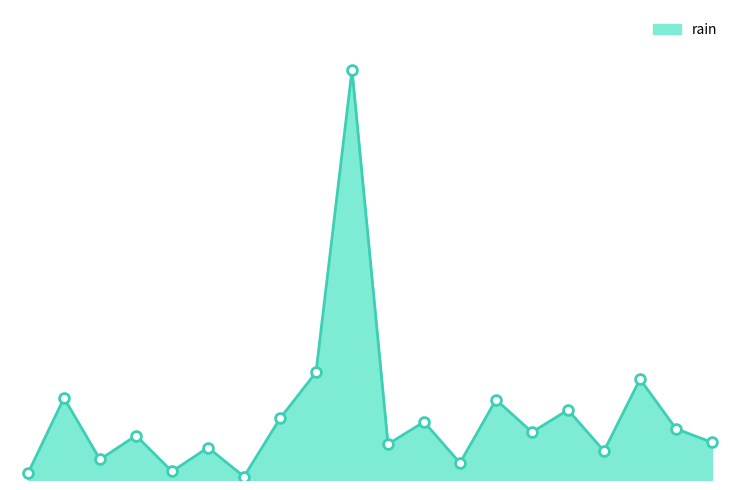

Is this an area chart (filled region under the line)?

Yes